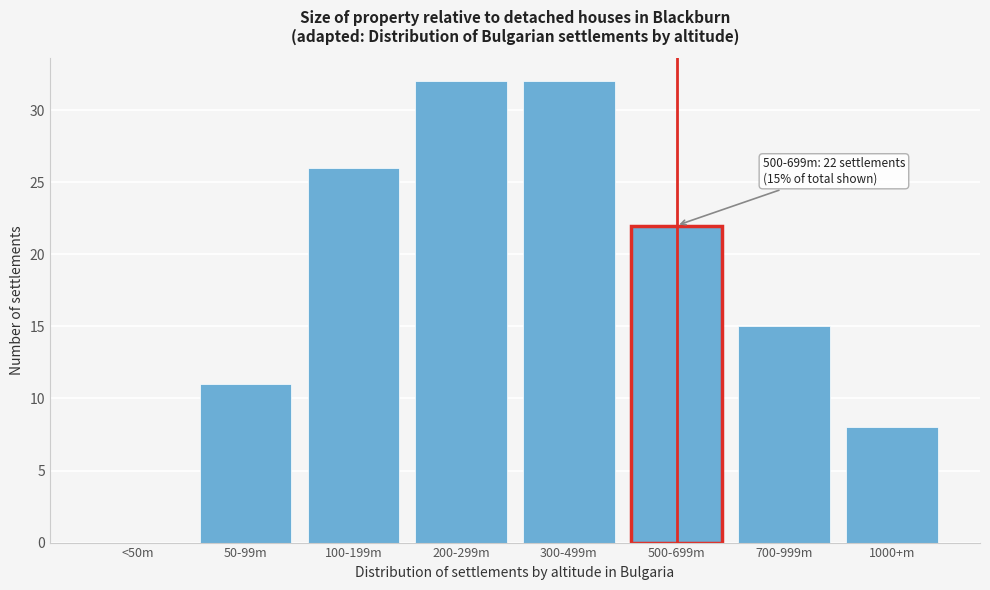

Reading left to right, transcribe all the data shown in this chart.

<50m=0	50-99m=11	100-199m=26	200-299m=32	300-499m=32	500-699m=22	700-999m=15	1000+m=8